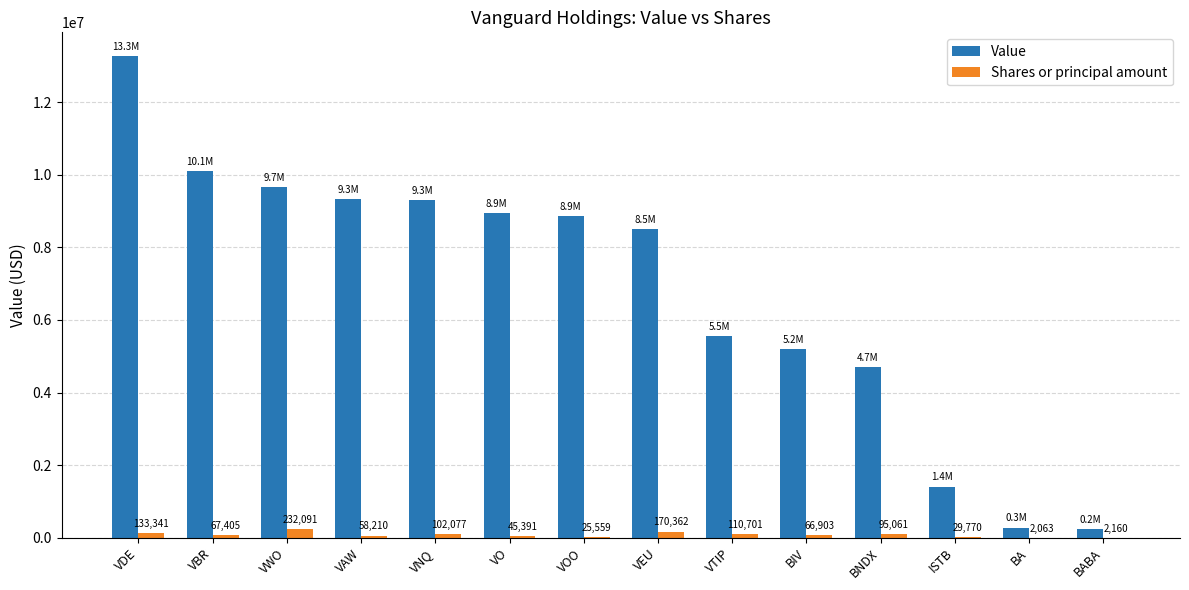

Which series has the largest total across all categories?

Value